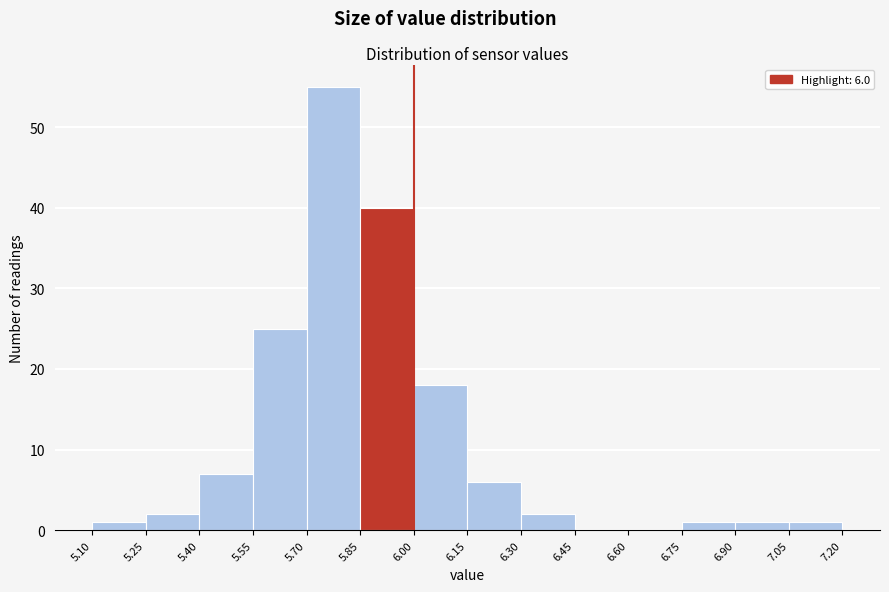

Over which range of the x-axis is the bar tallest?

5.70 to 5.85